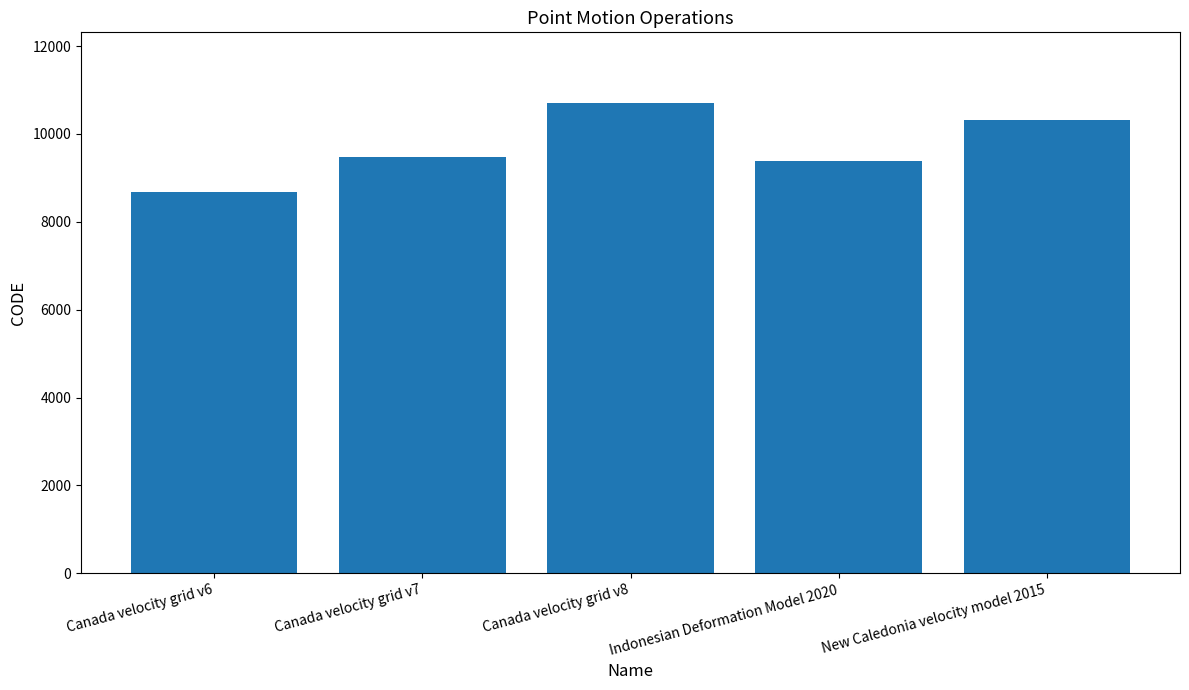

Which has a higher value, Canada velocity grid v6 or New Caledonia velocity model 2015?

New Caledonia velocity model 2015